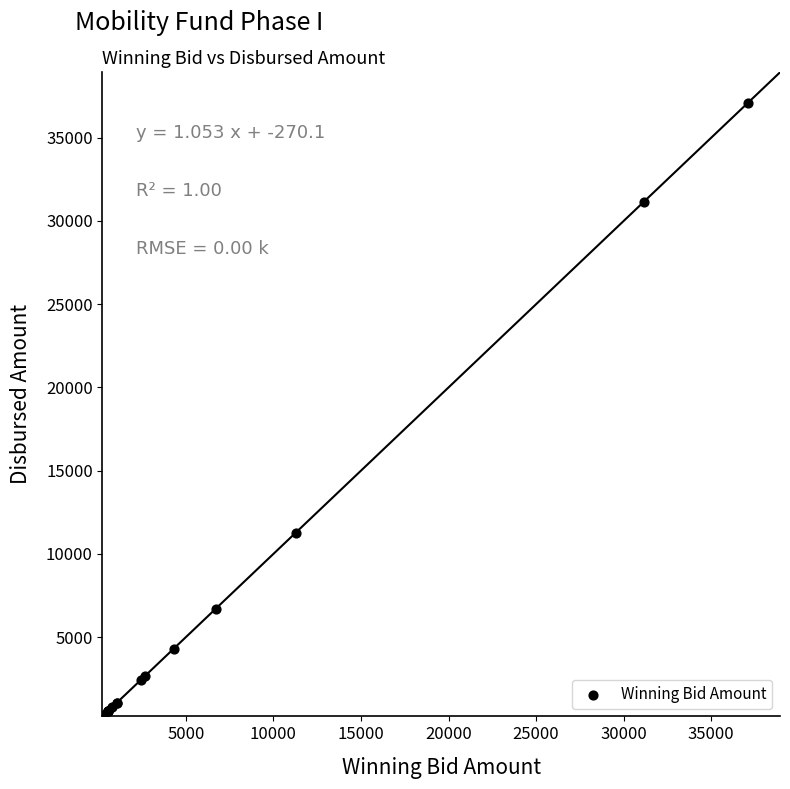

What Y value in the scatter plot is closest to 18671?

11283.7